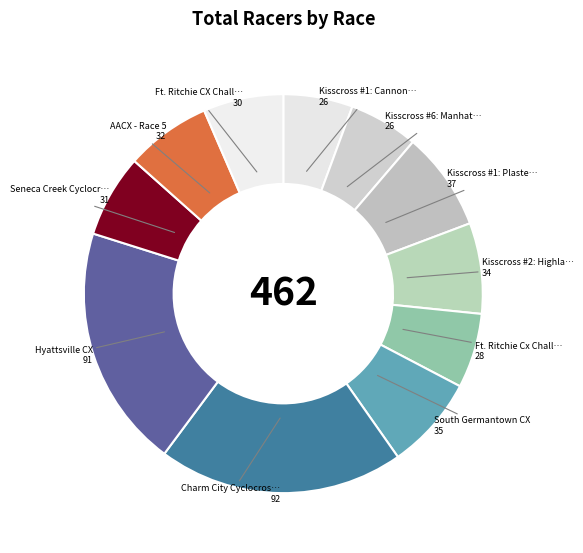

Count the number of slices in the pie.

11